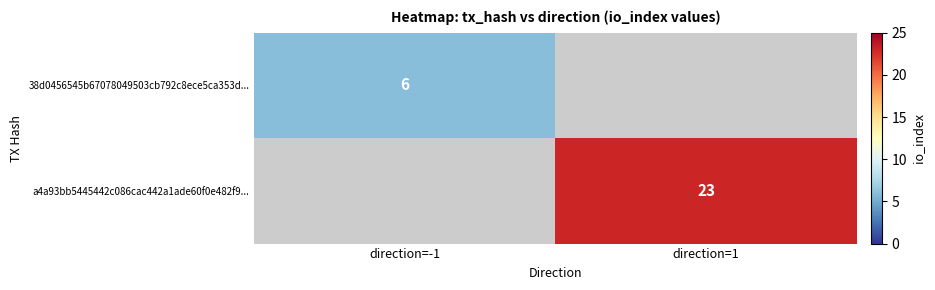

List the labels in order of 38d0456545b67078049503cb792c8ece5ca353d... value, smallest first.

direction=-1, direction=1